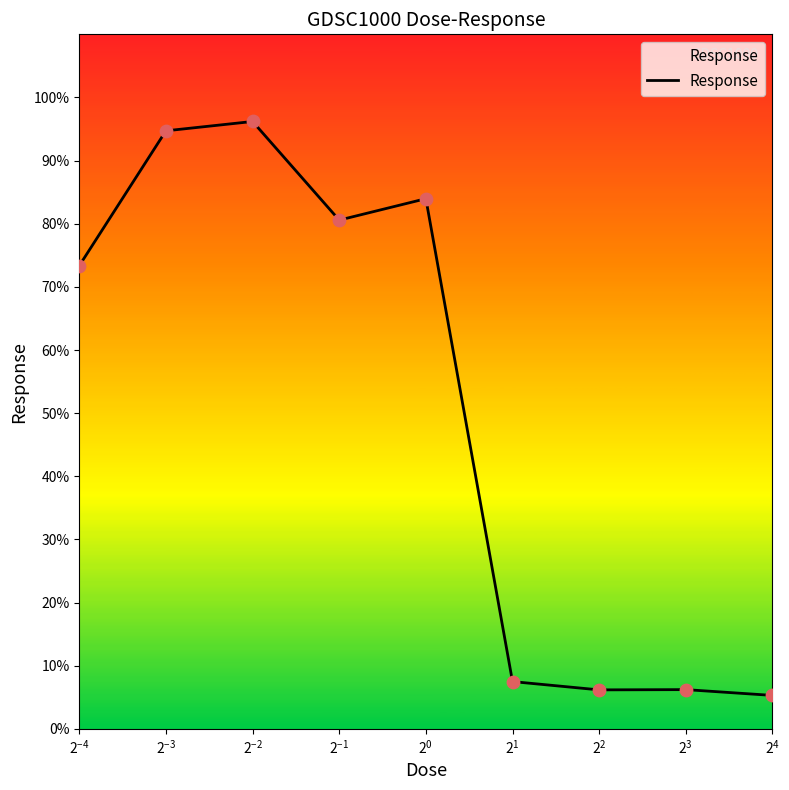

What is the minimum value shown in the chart?

5.3